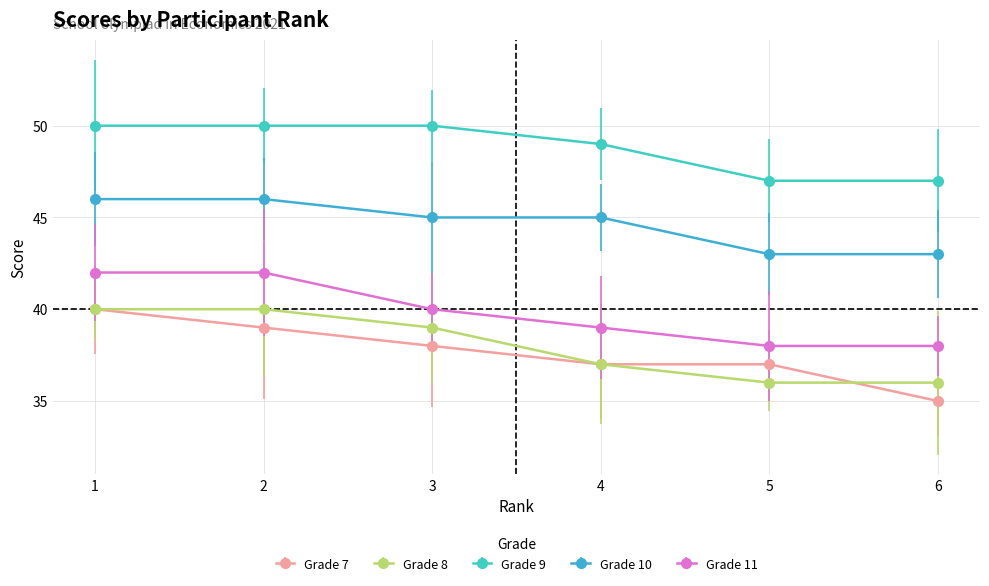

Reading left to right, extract all data points from this chart.

Grade 7: 40	39	38	37	37	35
Grade 8: 40	40	39	37	36	36
Grade 9: 50	50	50	49	47	47
Grade 10: 46	46	45	45	43	43
Grade 11: 42	42	40	39	38	38